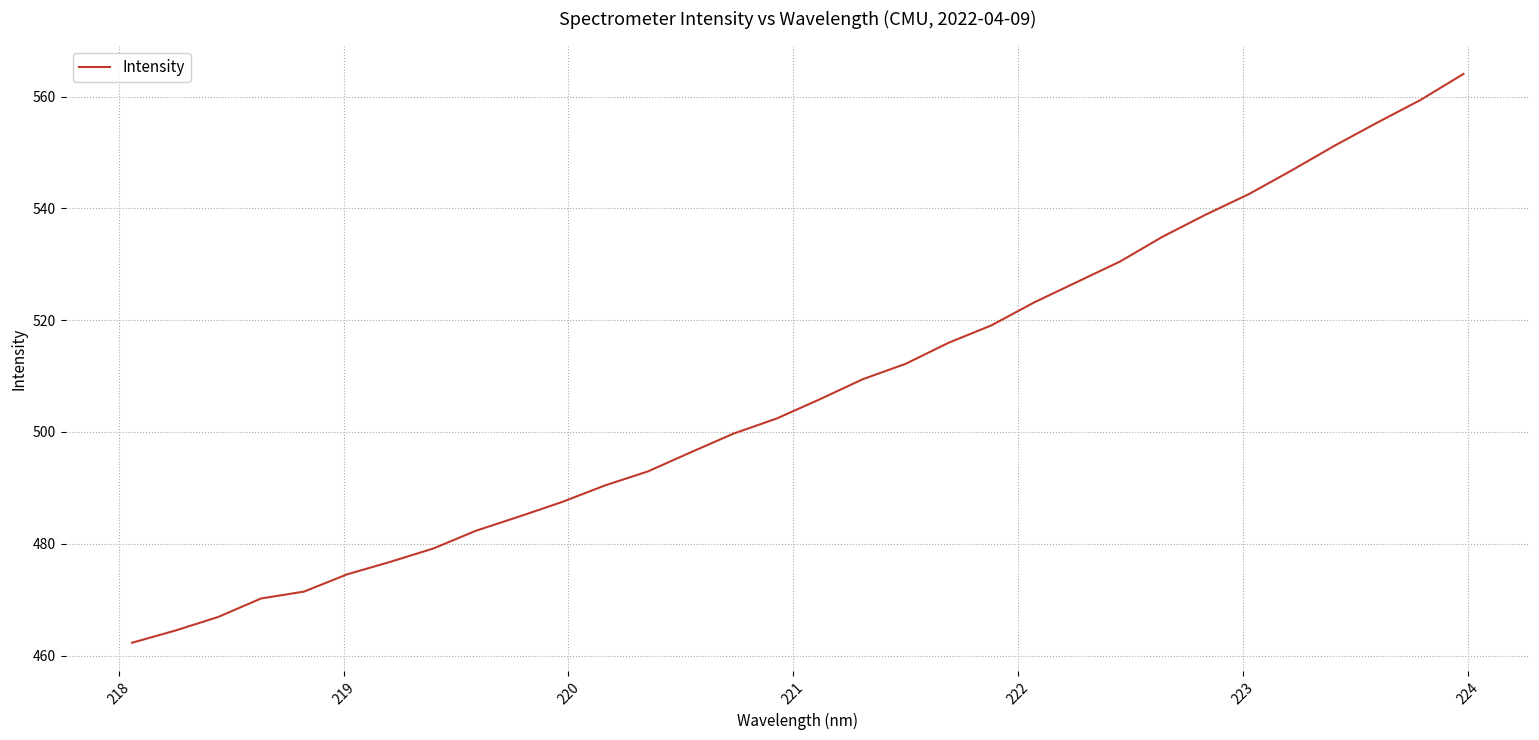

What is the difference between the maximum and minimum values?

101.7